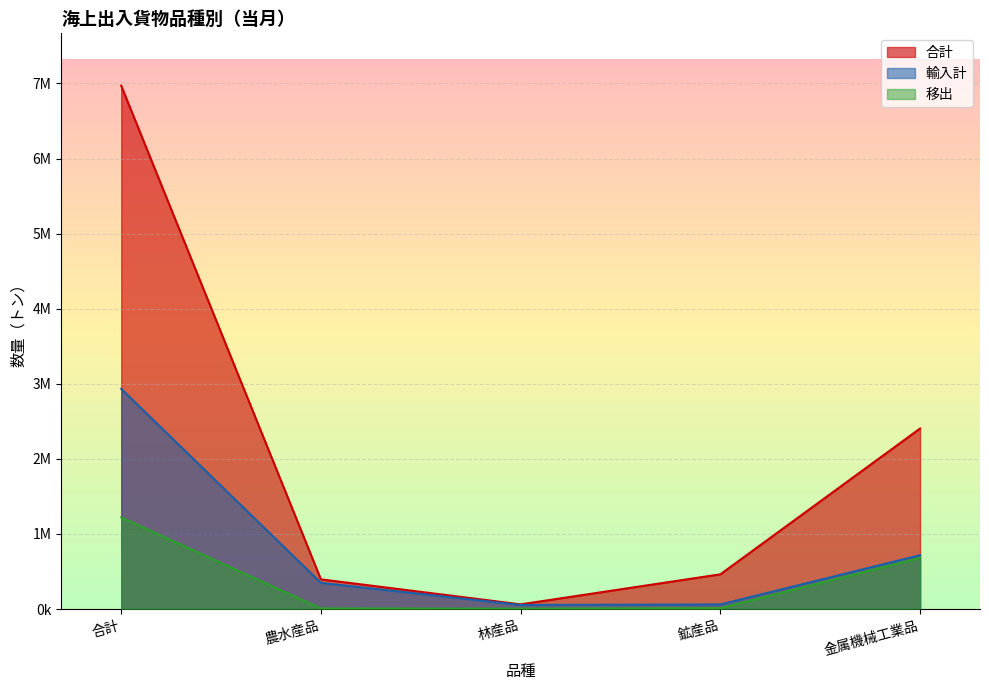

How many lines are shown in the chart?

3